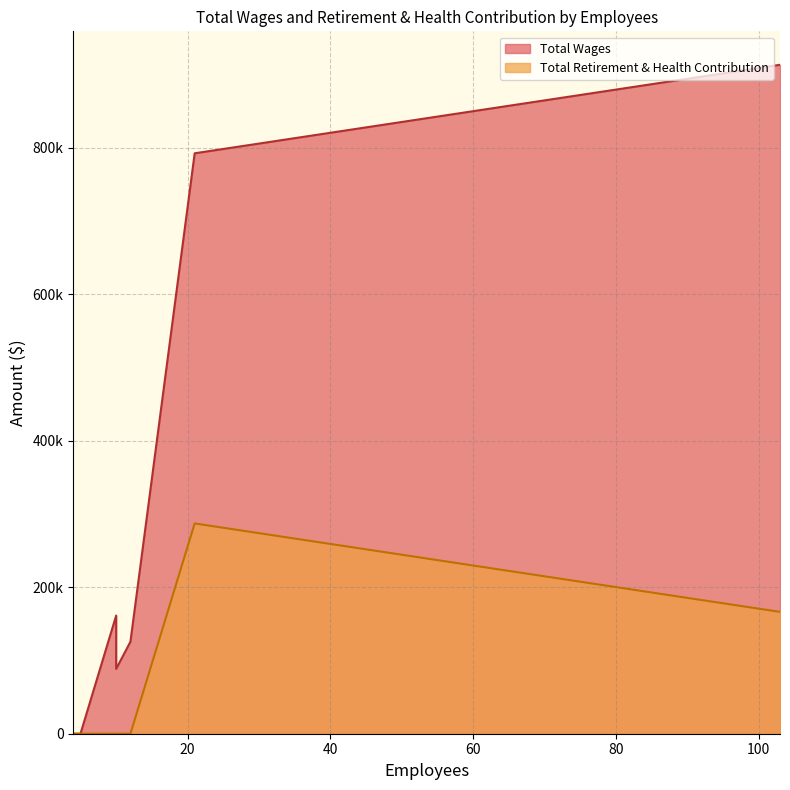

The value of Total Retirement & Health Contribution at 10 is -187921. True or false?

False